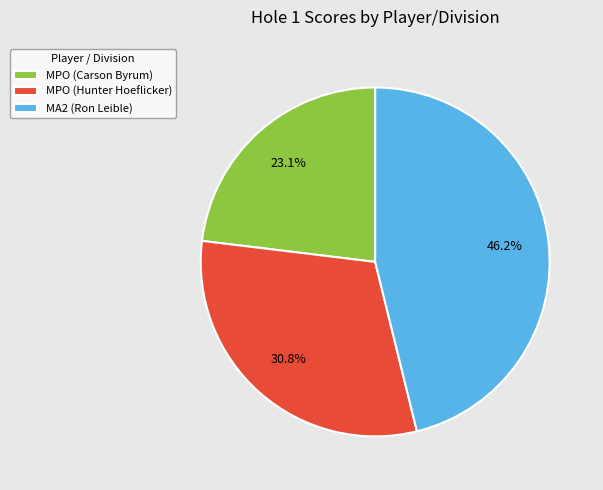

What is the smallest slice in the pie chart?

MPO (Carson Byrum)